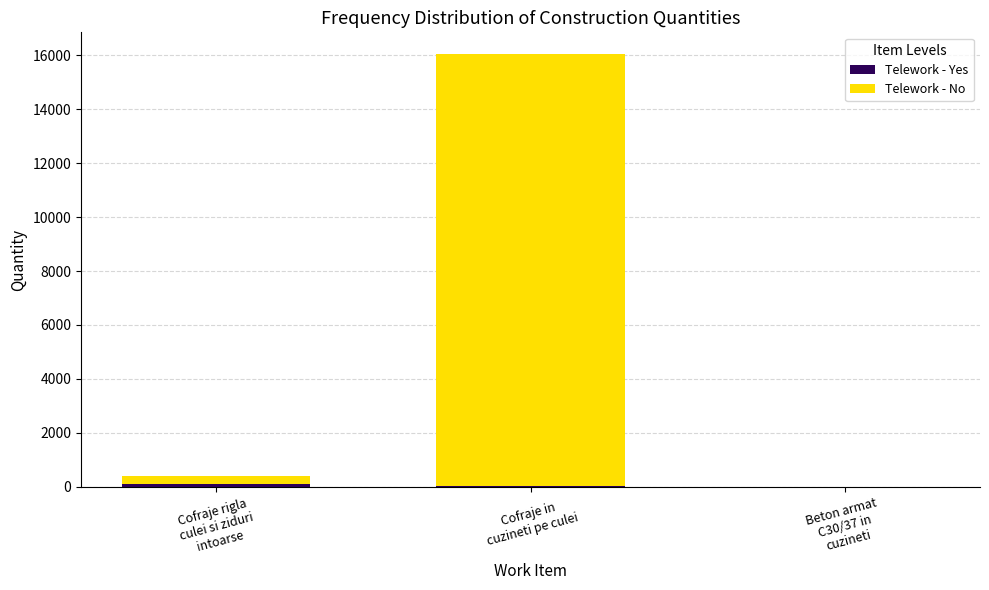

Count the number of data series in this chart.

2